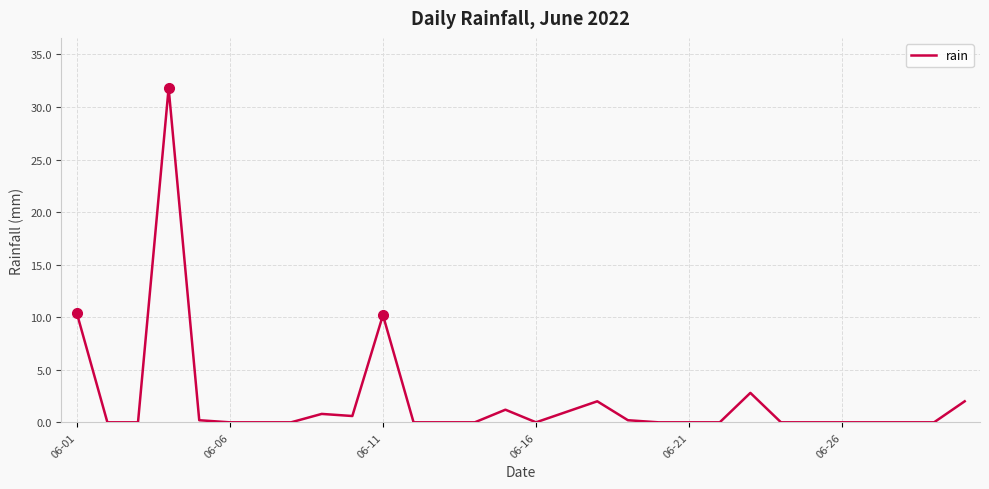

Reading left to right, transcribe all the data shown in this chart.

10.4	0.0	0.0	31.8	0.2	0.0	0.0	0.0	0.8	0.6	10.2	0.0	0.0	0.0	1.2	0.0	1.0	2.0	0.2	0.0	0.0	0.0	2.8	0.0	0.0	0.0	0.0	0.0	0.0	2.0